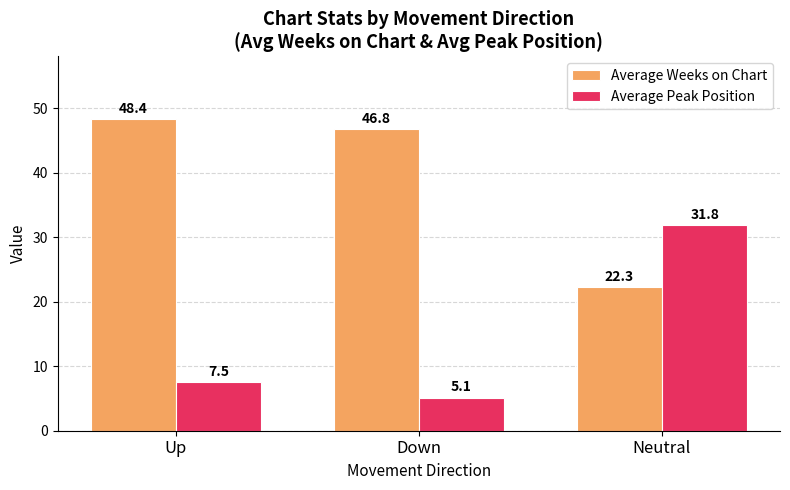

Is the value of Average Peak Position at Down greater than the value of Average Weeks on Chart at Up?

No